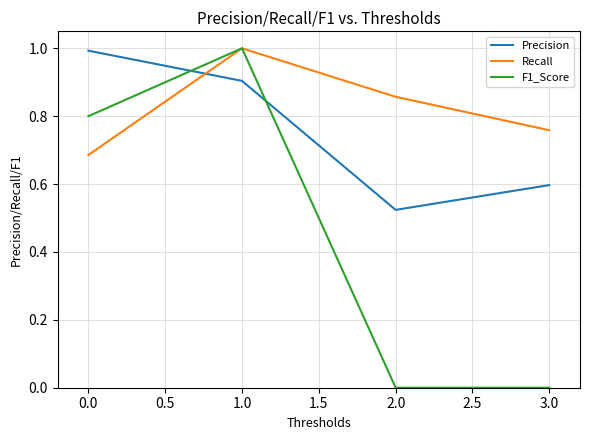

Rank the series by their average value, from lowest to highest.

F1_Score, Precision, Recall